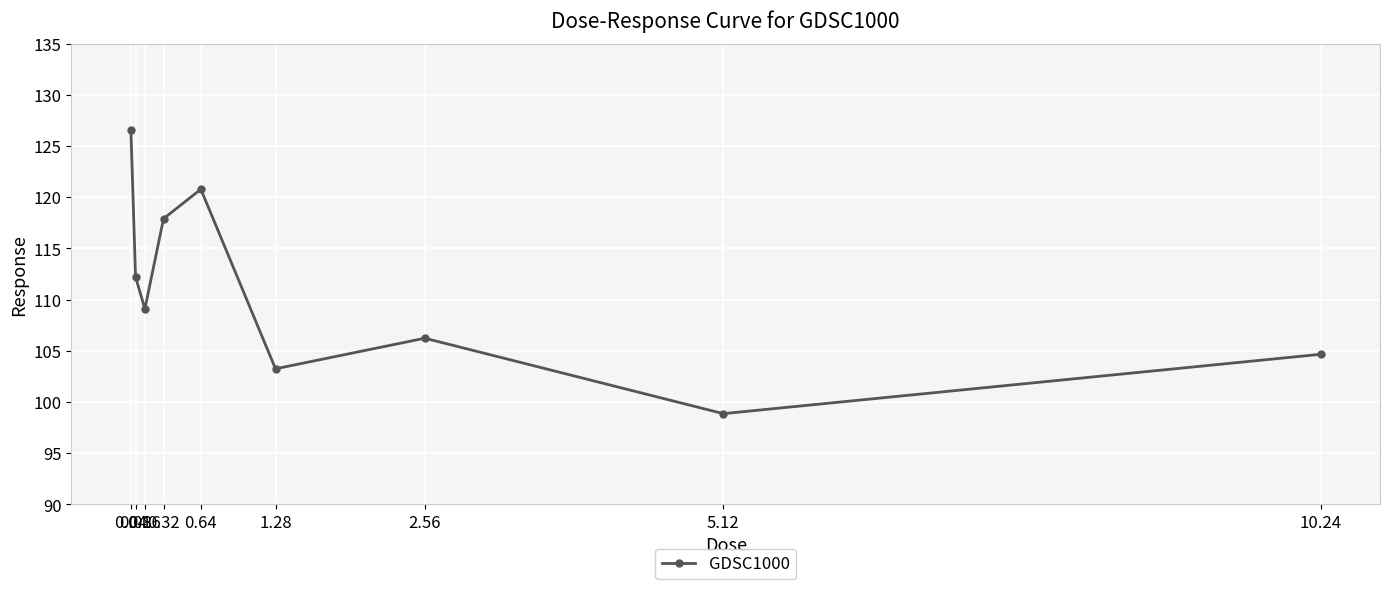

What is the label of the 1st point from the left?

0.04